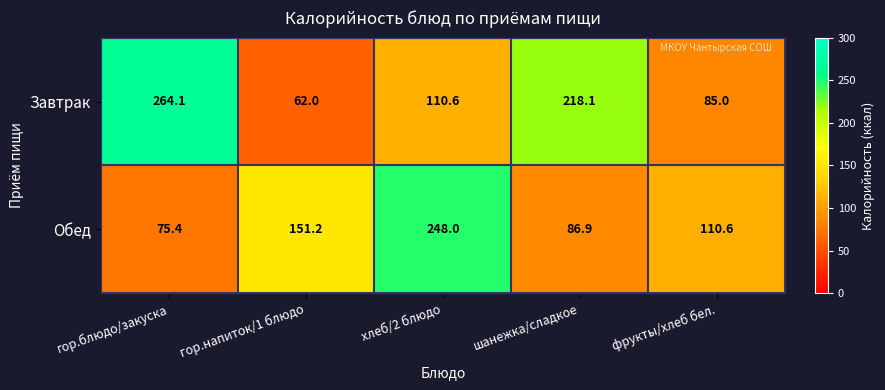

At гор.блюдо/закуска, list the series in order from largest to smallest.

Завтрак, Обед